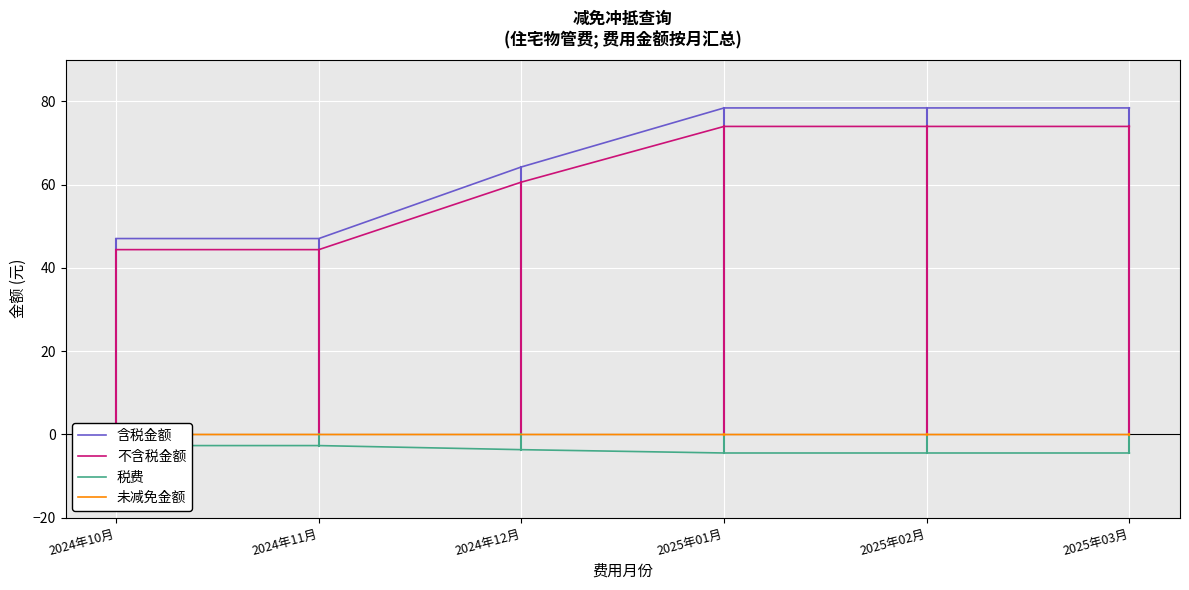

What is the greatest value displayed?

78.4